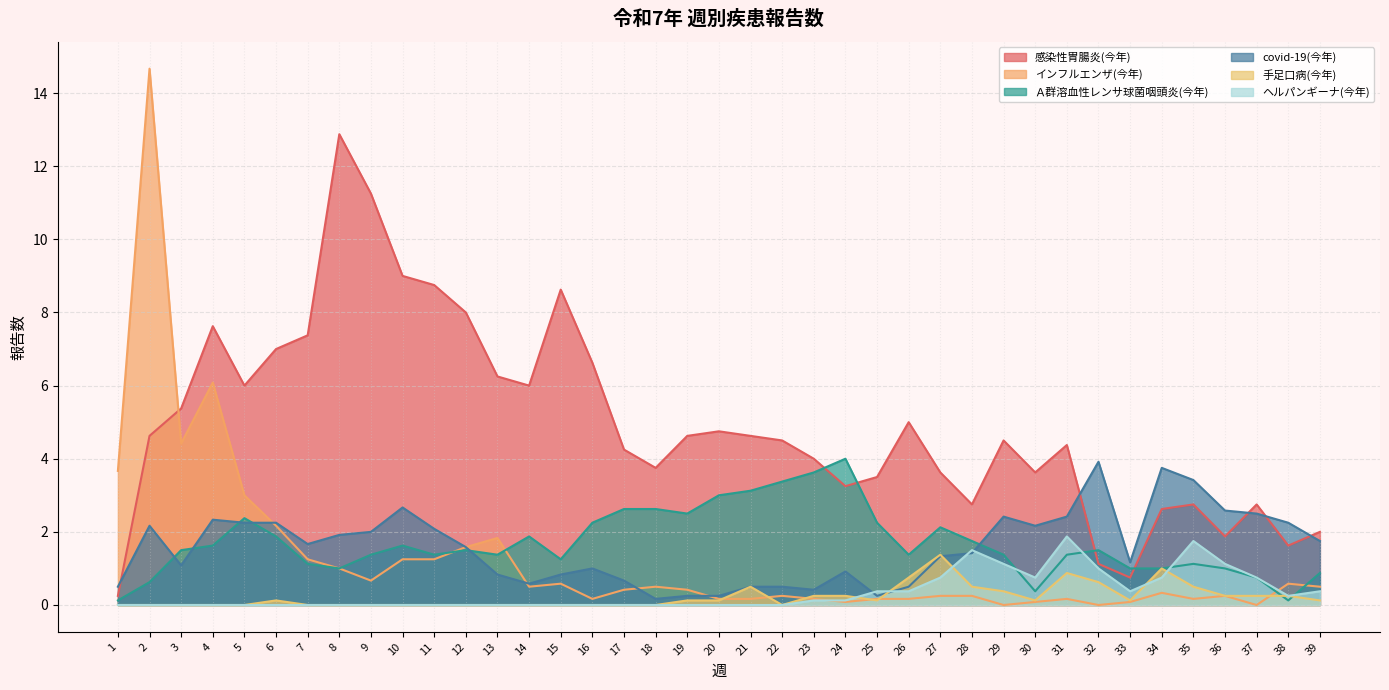

At which category is the sum across all series the highest?

2